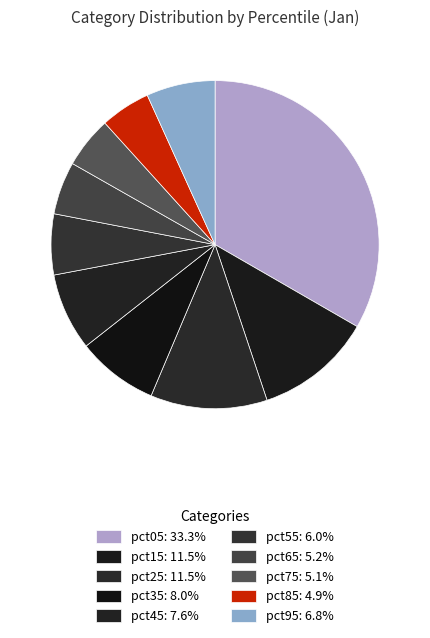

How many slices are in this pie chart?

10